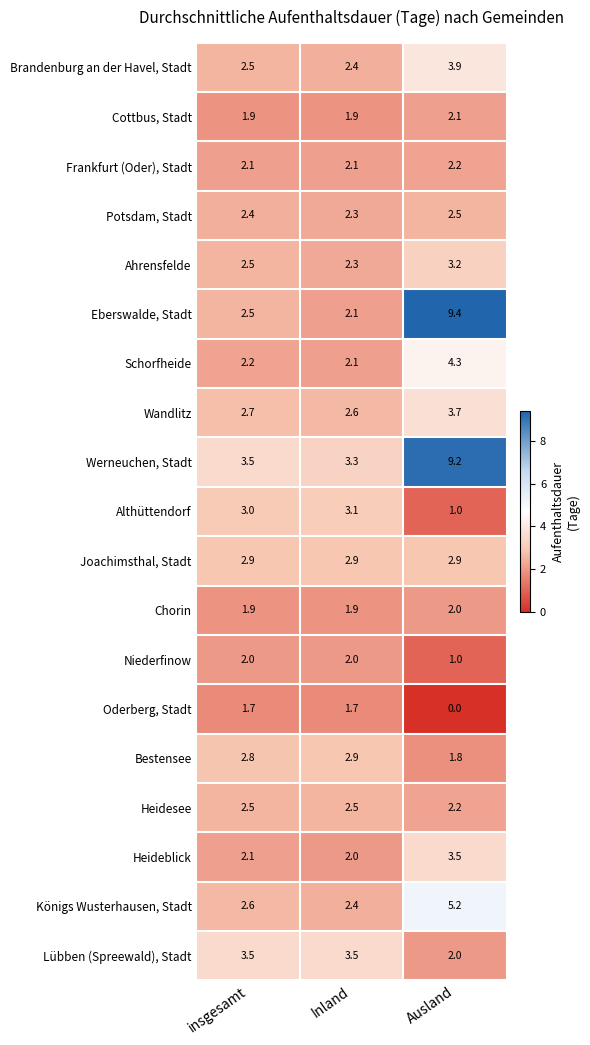

List the labels in order of Werneuchen, Stadt value, largest first.

Ausland, insgesamt, Inland